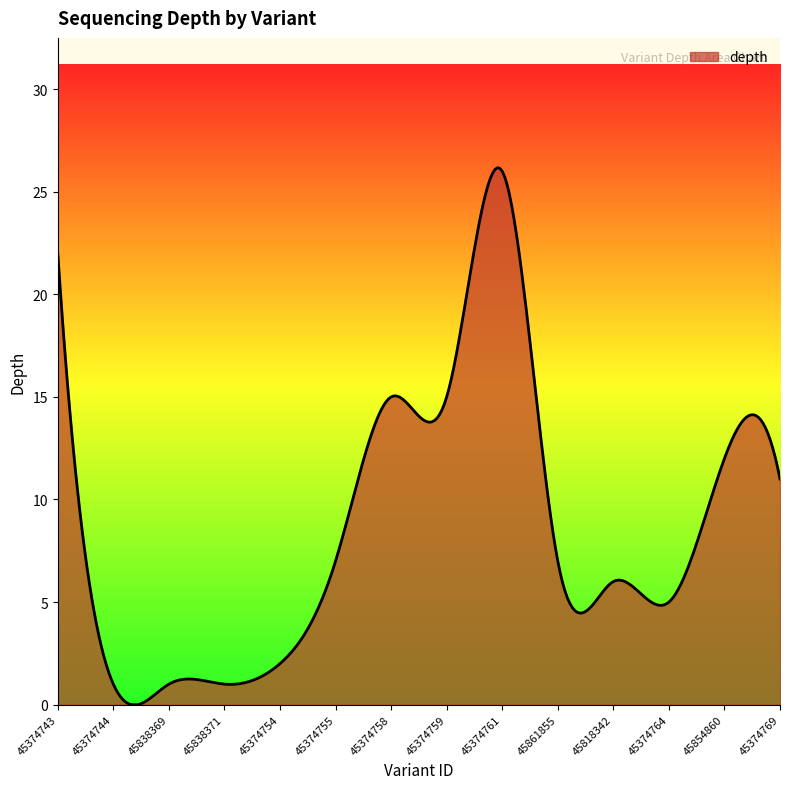

What is the maximum value shown in the chart?

26.2